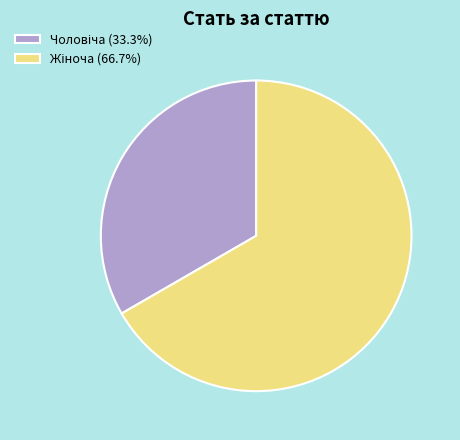

Is there any slice that represents more than half of the pie?

Yes